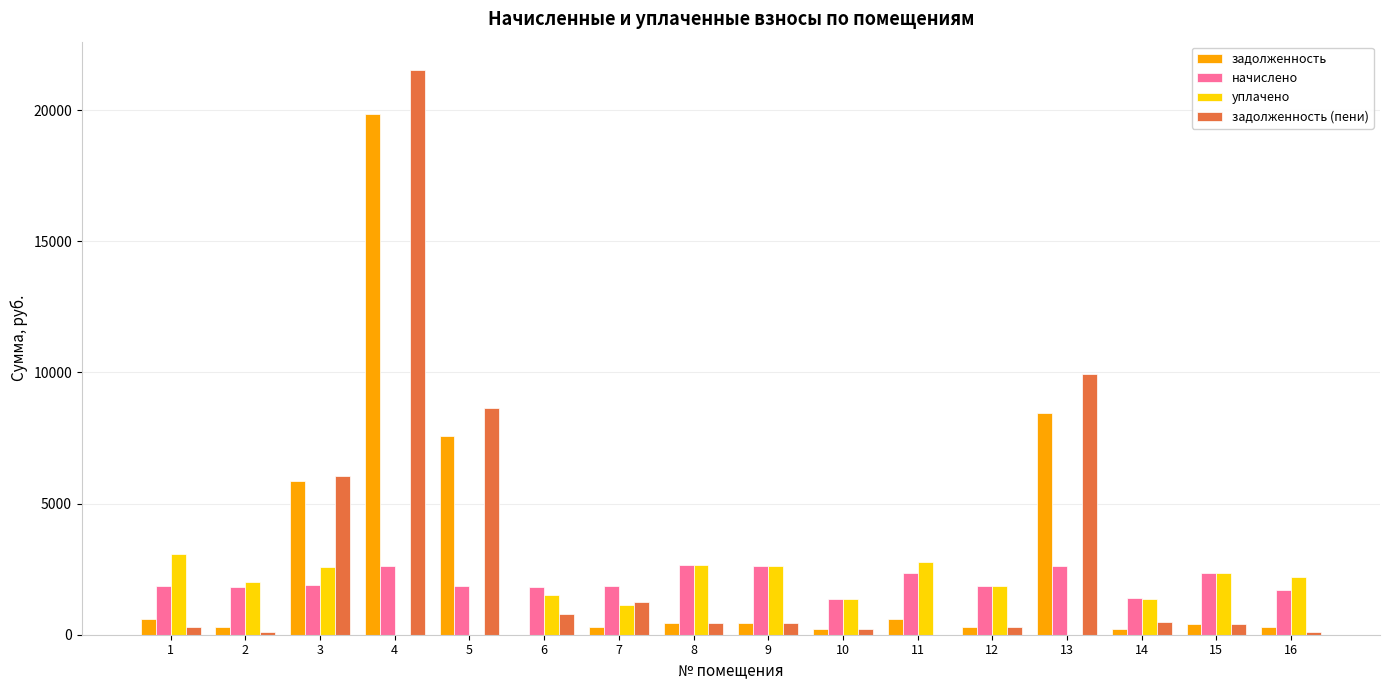

What value does the уплачено series have at 7?

1141.5